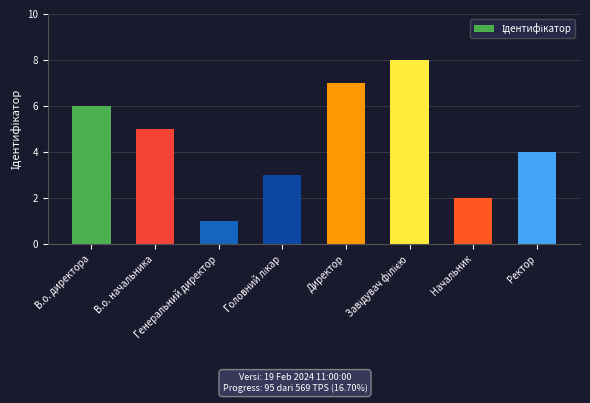

Reading left to right, extract all data points from this chart.

6	5	1	3	7	8	2	4